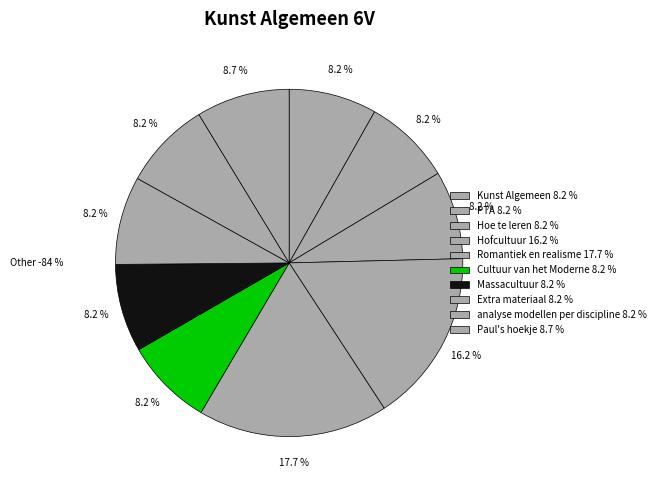

Which has a higher value, Hofcultuur or Cultuur van het Moderne?

Hofcultuur